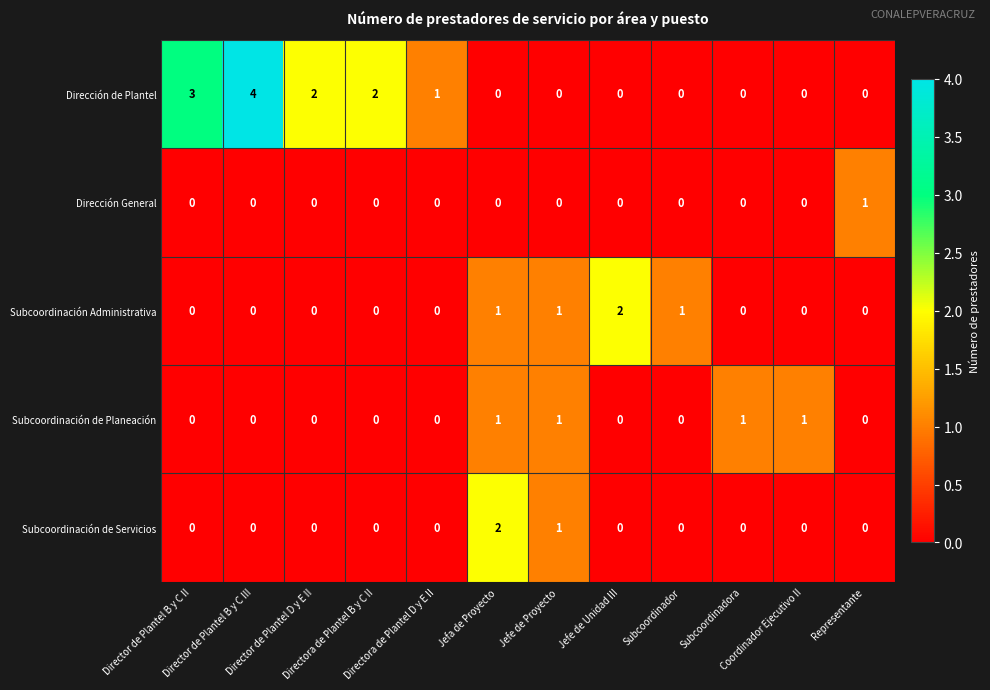

At how many categories does at least one series exceed 0?

12